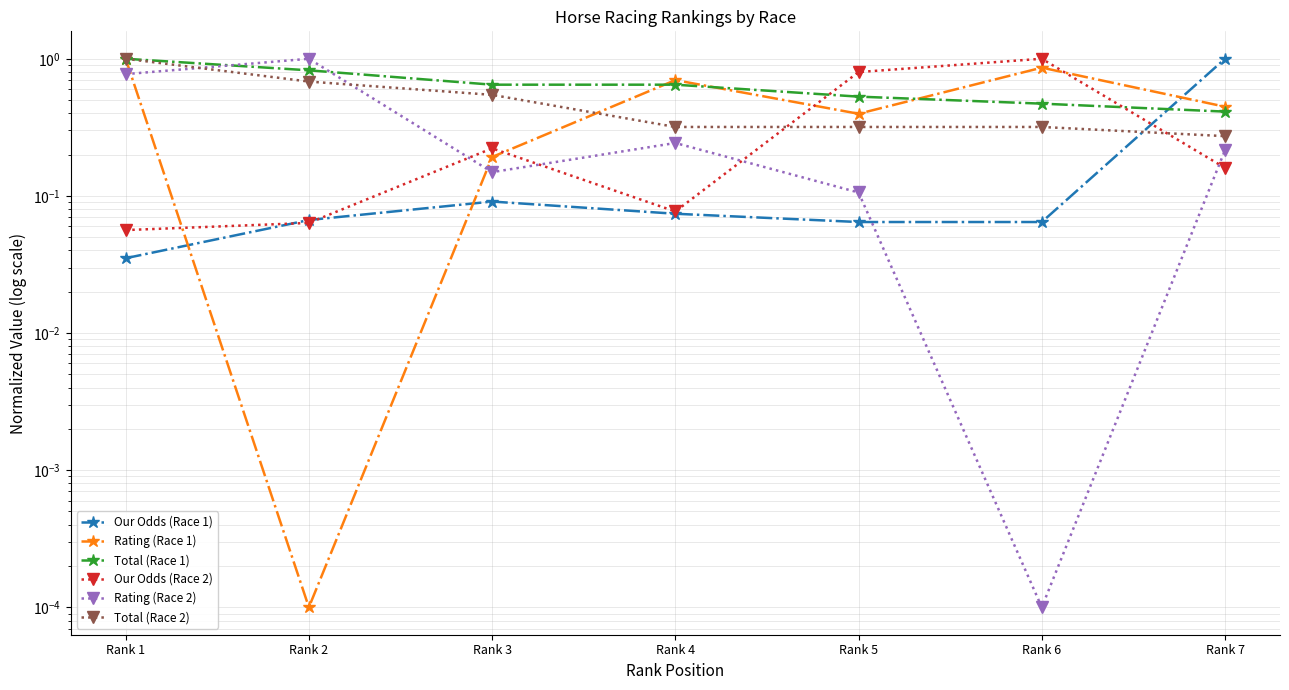

What value does the Our Odds (Race 2) series have at Rank 5?

0.8